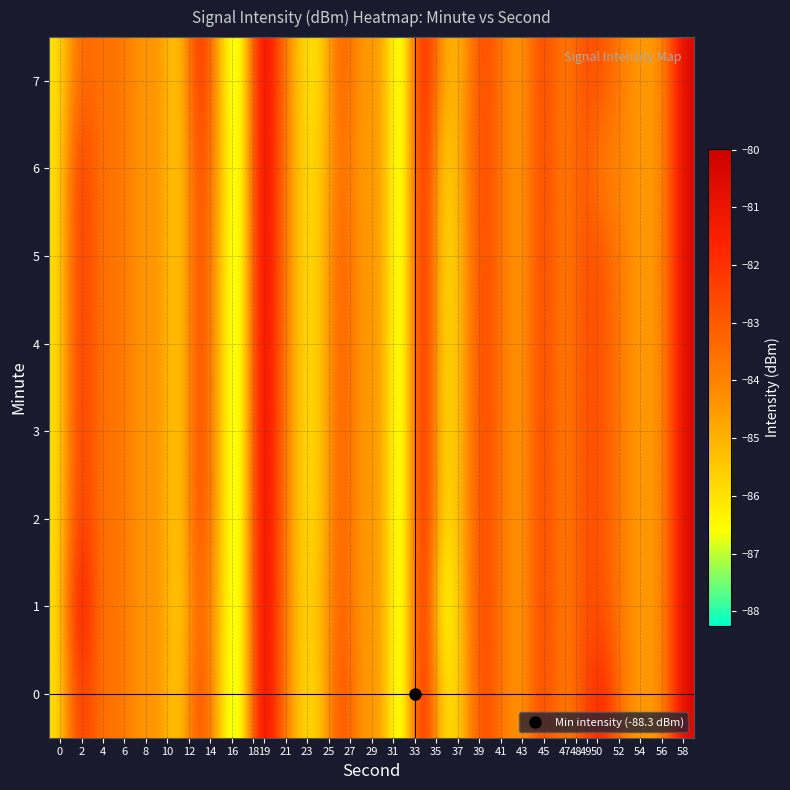

Rank the series by their maximum value, from highest to lowest.

0, 1, 2, 3, 4, 5, 6, 7